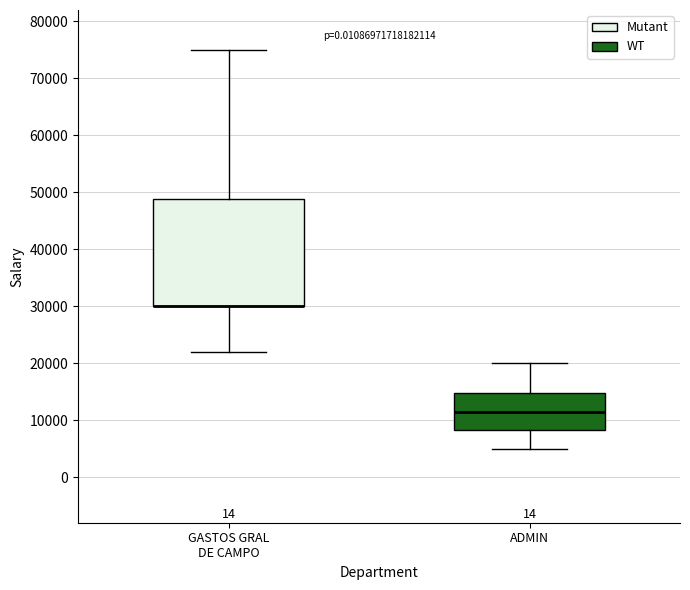

Reading left to right, transcribe this box plot: for each box, give where its median line is, the range the box spans, and where its two whiskers end, as read against the y-axis. The values are not printed on the chart, so give them approximately, as read against the axis.

GASTOS GRAL DE CAMPO: median 30000 (drawn on the box's lower edge), box 30000 to 49000, whiskers 22000 to 75000
ADMIN: median 12000, box 8000 to 15000, whiskers 5000 to 20000